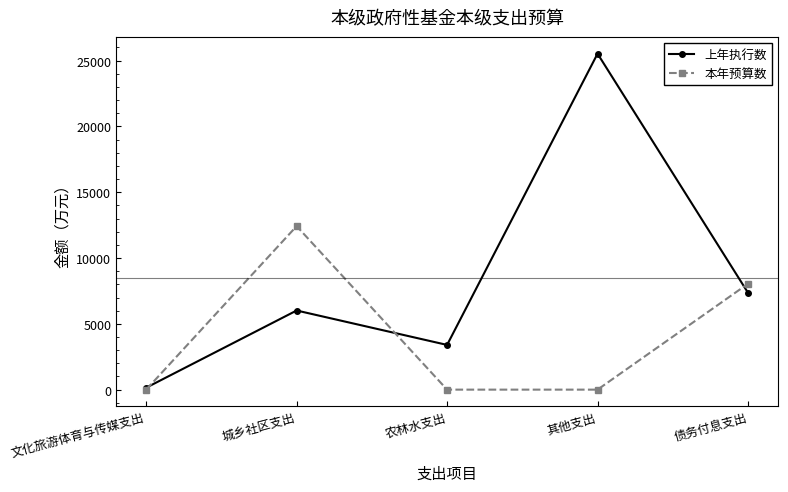

What is the label of the 3rd point from the left?

农林水支出